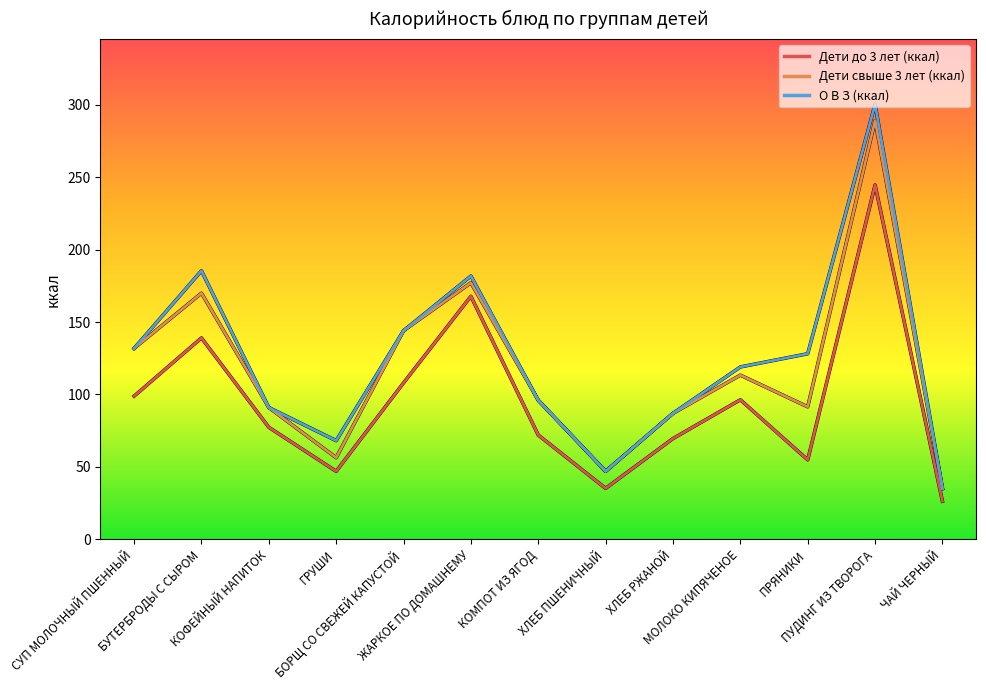

Which category has the lowest value in the О В З (ккал) series?

ЧАЙ ЧЕРНЫЙ